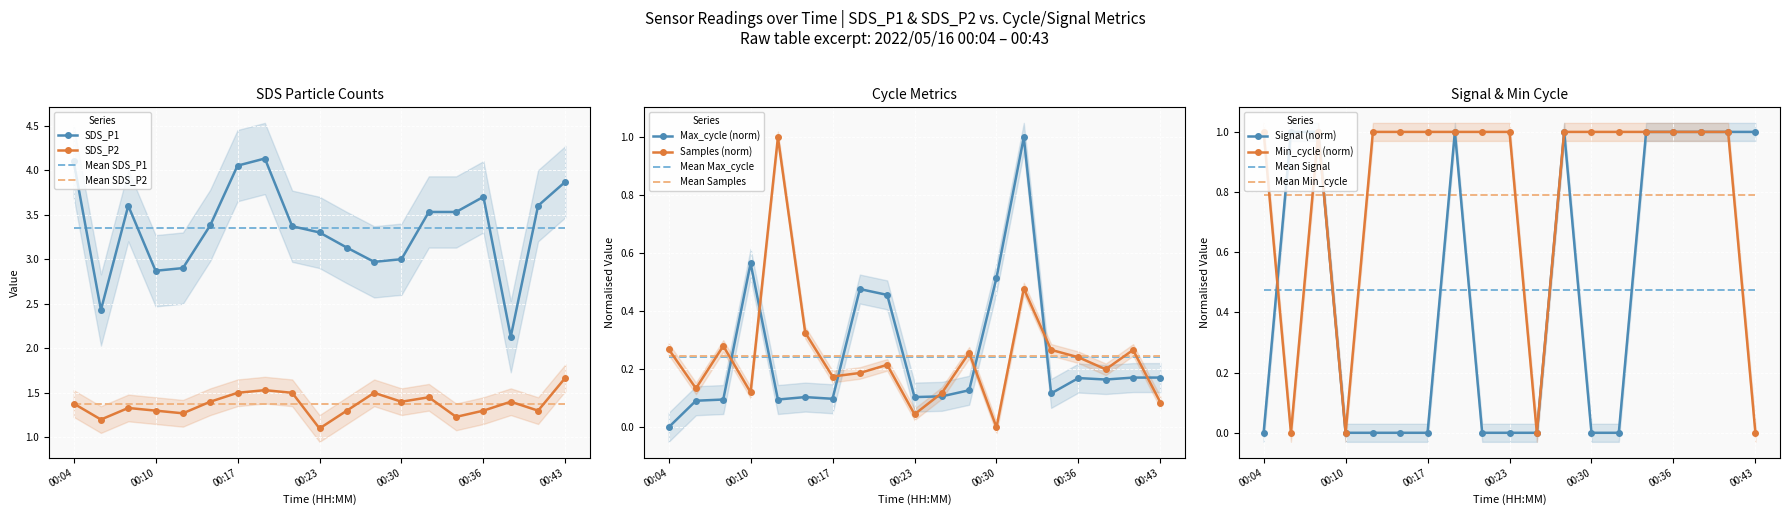

What are all the series names shown in the legend?

SDS_P1, SDS_P2, Samples, Max_cycle, Min_cycle, Signal